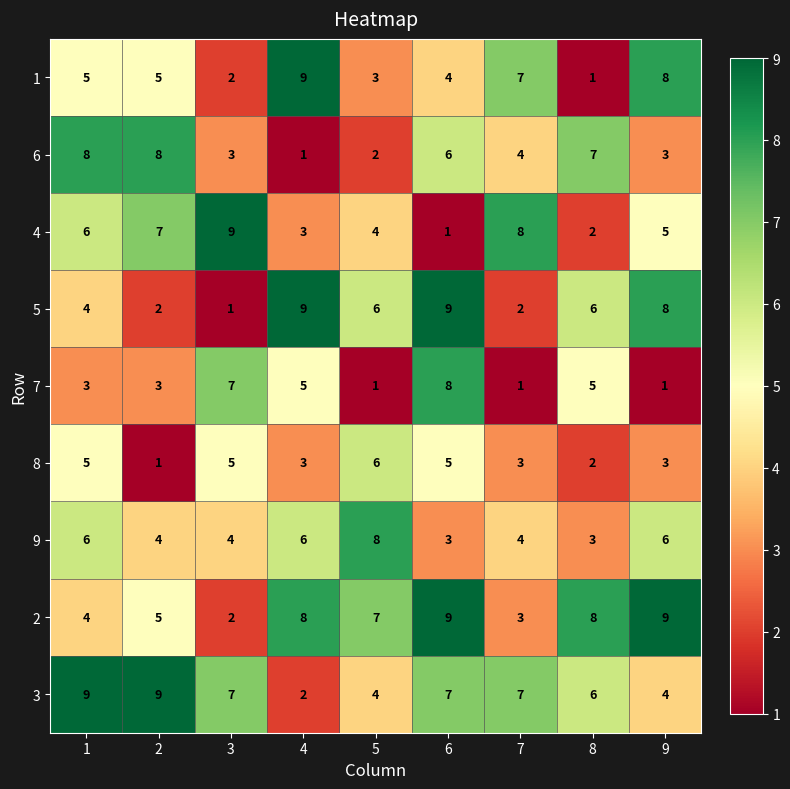

What is the maximum value shown in the chart?

9